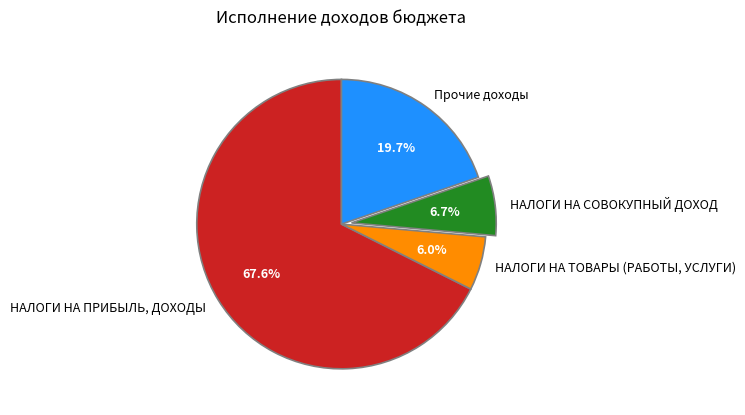

How many slices are in this pie chart?

4